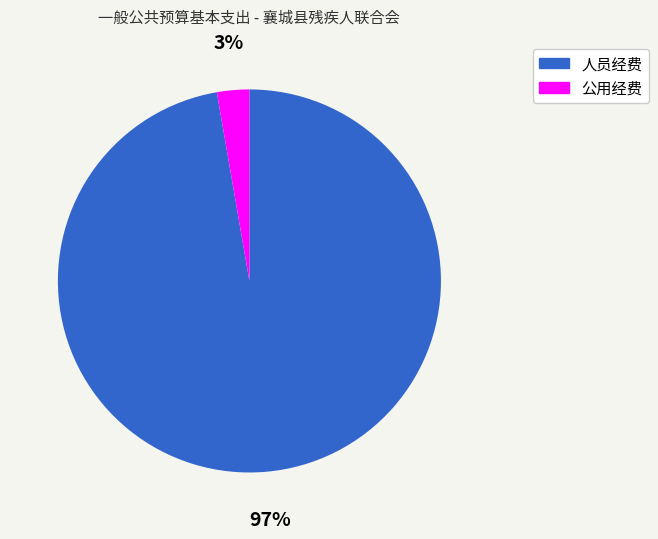

Which category accounts for the majority?

人员经费